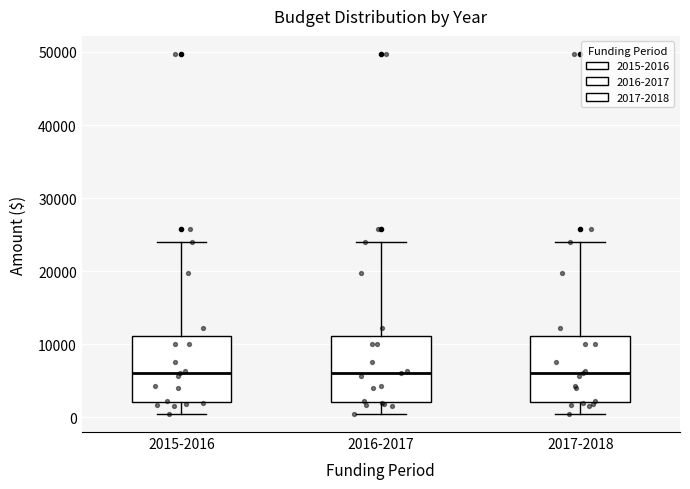

Where does the upper whisker of the box for 2015-2016 end on the y-axis? The values are not printed on the chart, so give them approximately, as read against the axis.

24000